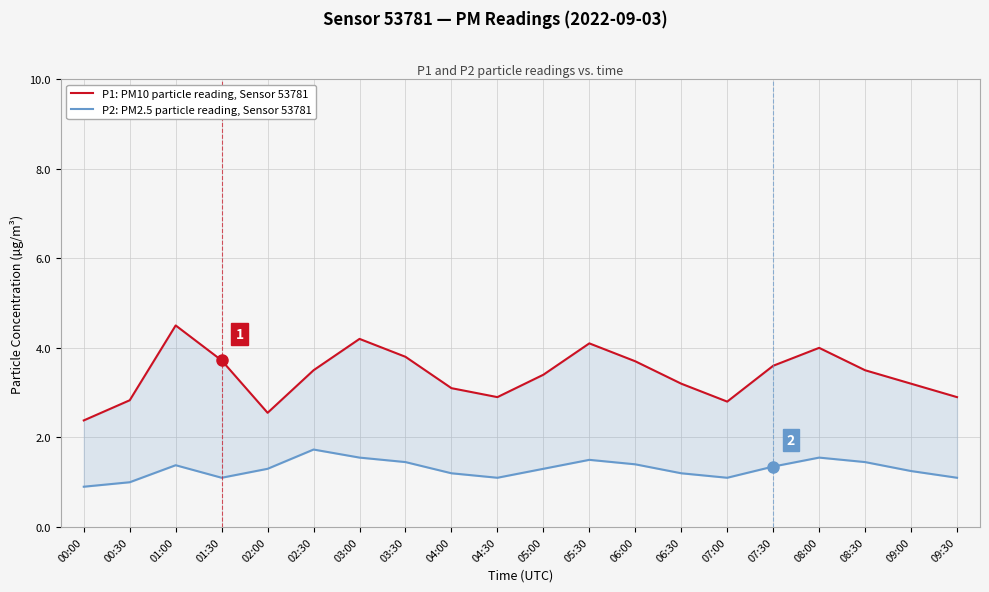

Reading left to right, extract all data points from this chart.

P1: PM10 particle reading, Sensor 53781: 2.4	2.8	4.5	3.7	2.5	3.5	4.2	3.8	3.1	2.9	3.4	4.1	3.7	3.2	2.8	3.6	4.0	3.5	3.2	2.9
P2: PM2.5 particle reading, Sensor 53781: 0.9	1.0	1.4	1.1	1.3	1.7	1.6	1.4	1.2	1.1	1.3	1.5	1.4	1.2	1.1	1.4	1.6	1.4	1.2	1.1